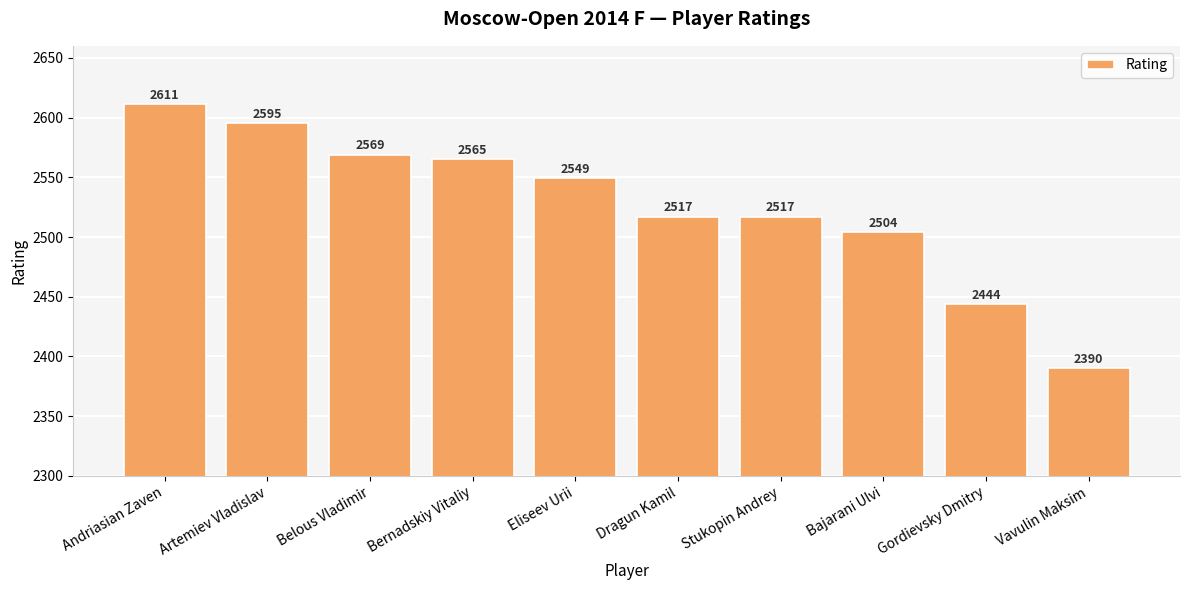

What value does the data have at Eliseev Urii, to the nearest 5?

2550